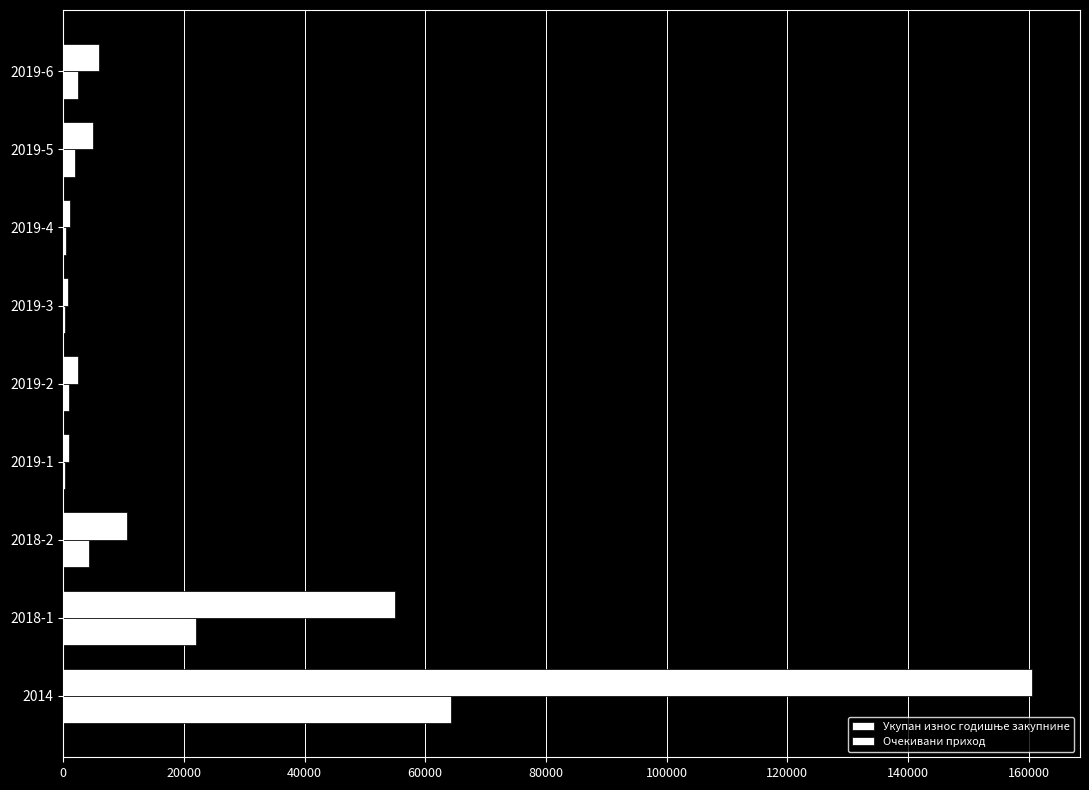

How many values in the Очекивани приход series exceed 1978?

5